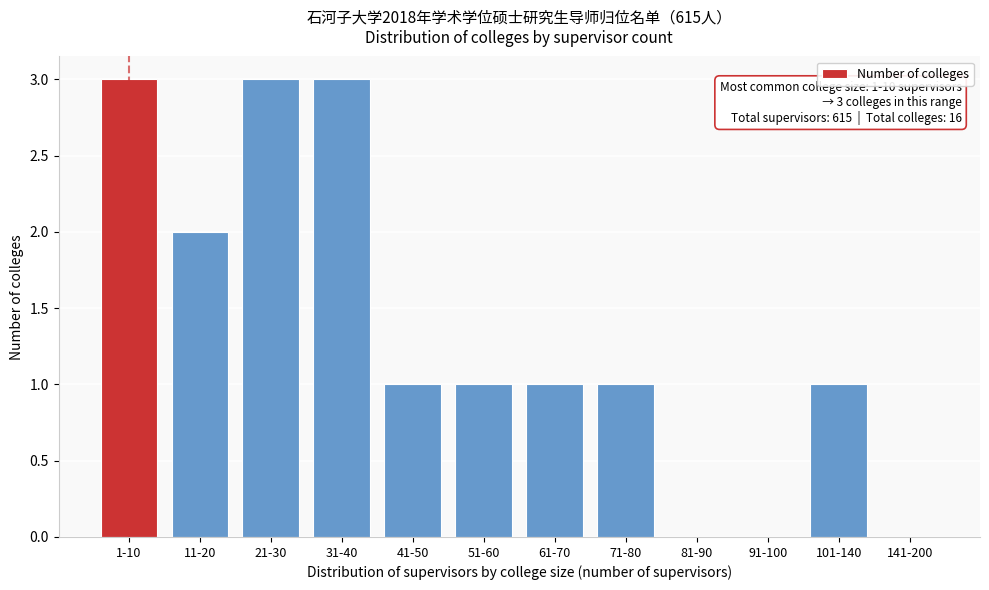

Reading left to right, list all the values displayed in this chart.

1-10=3	11-20=2	21-30=3	31-40=3	41-50=1	51-60=1	61-70=1	71-80=1	81-90=0	91-100=0	101-140=1	141-200=0